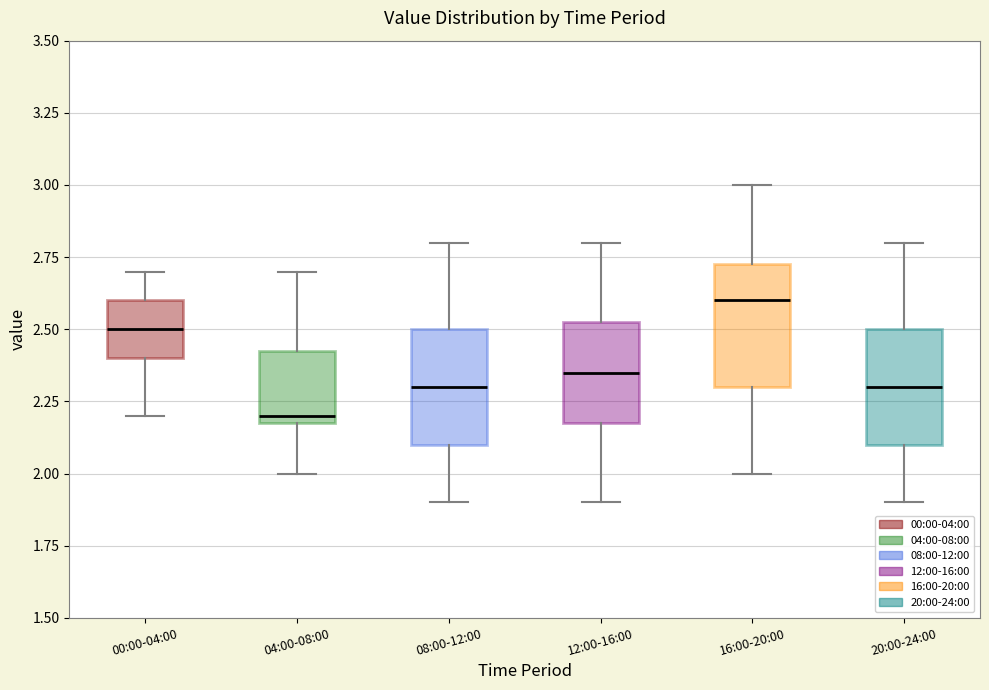

Reading left to right, transcribe this box plot: for each box, give where its median line is, the range the box spans, and where its two whiskers end, as read against the y-axis. The values are not printed on the chart, so give them approximately, as read against the axis.

00:00-04:00: median 2.50, box 2.40 to 2.60, whiskers 2.20 to 2.70
04:00-08:00: median 2.20 (just above the box's lower edge), box 2.20 to 2.45, whiskers 2.00 to 2.70
08:00-12:00: median 2.30, box 2.10 to 2.50, whiskers 1.90 to 2.80
12:00-16:00: median 2.35, box 2.20 to 2.55, whiskers 1.90 to 2.80
16:00-20:00: median 2.60, box 2.30 to 2.75, whiskers 2.00 to 3.00
20:00-24:00: median 2.30, box 2.10 to 2.50, whiskers 1.90 to 2.80